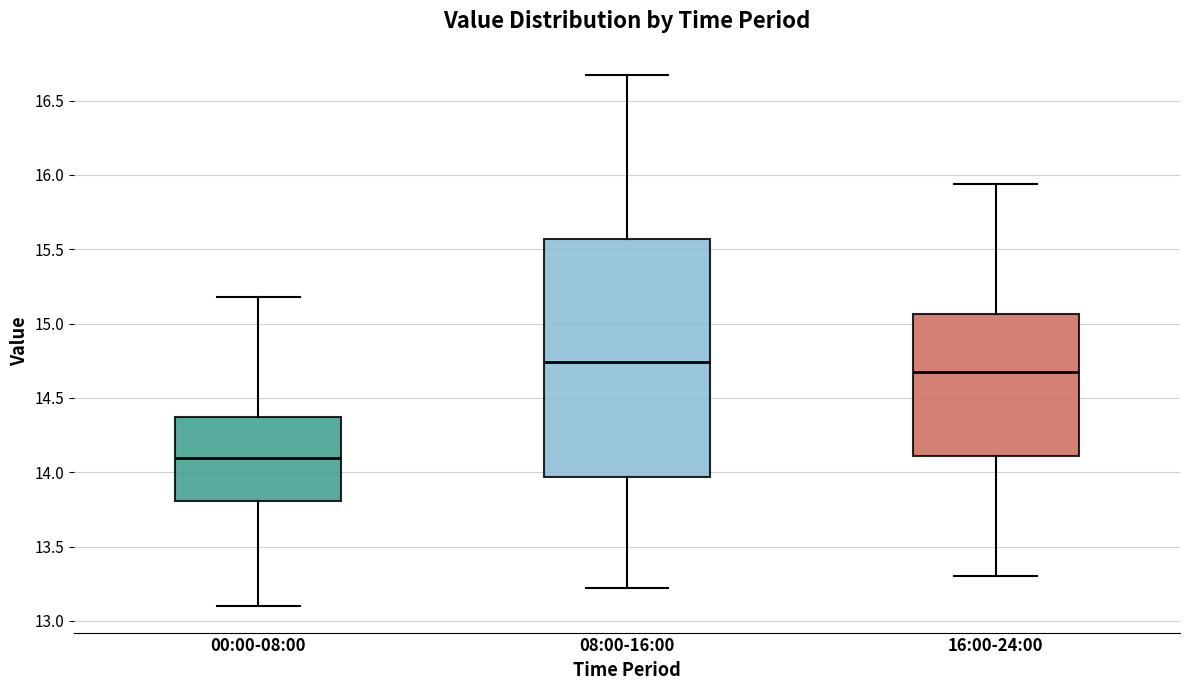

Which box is the tallest, from its lower edge to its upper edge?

08:00-16:00